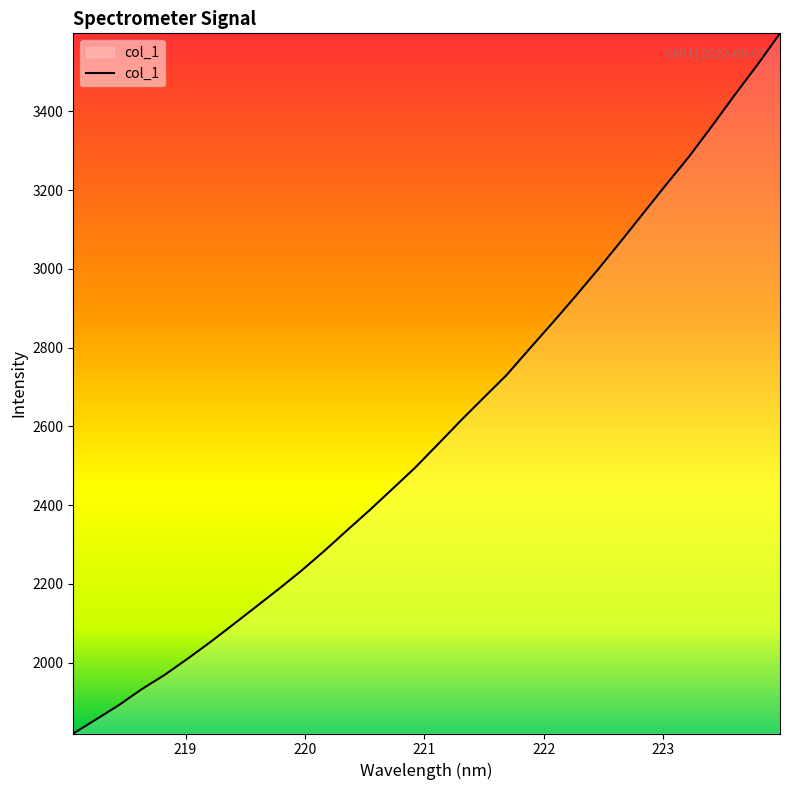

True or false: the data has more than 2 interior local peaks.

False